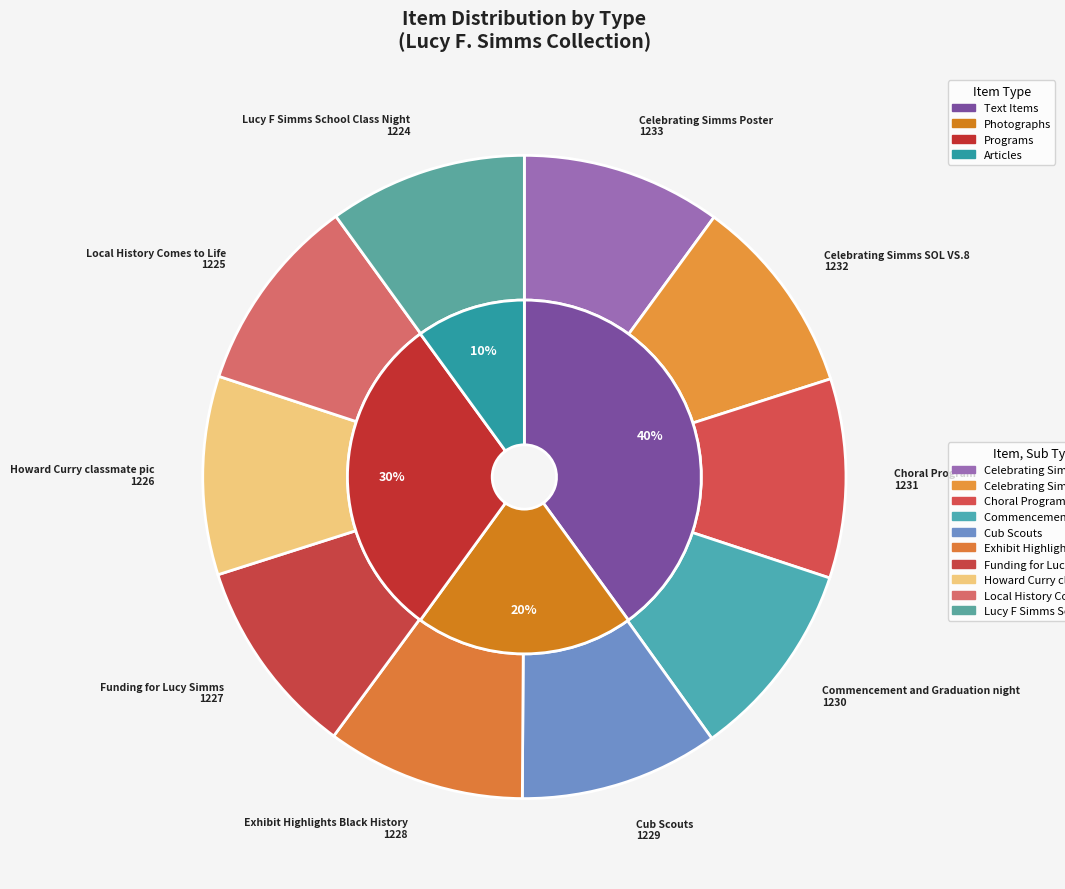

How many segments does this pie chart have?

10